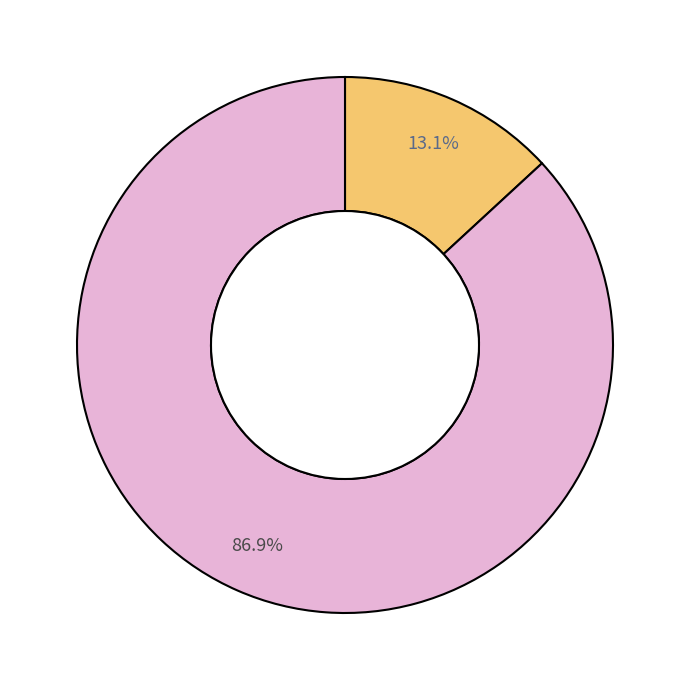

Is there a majority slice in this chart?

Yes